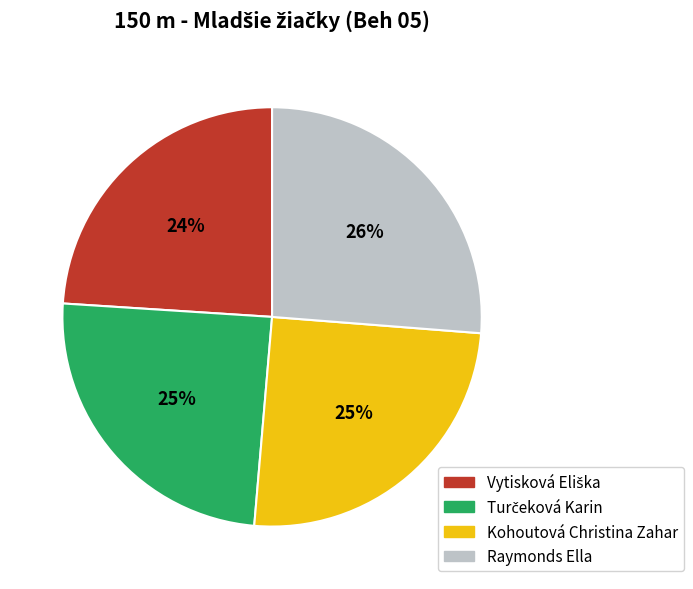

To the nearest percent, what portion does Raymonds Ella represent?

26%